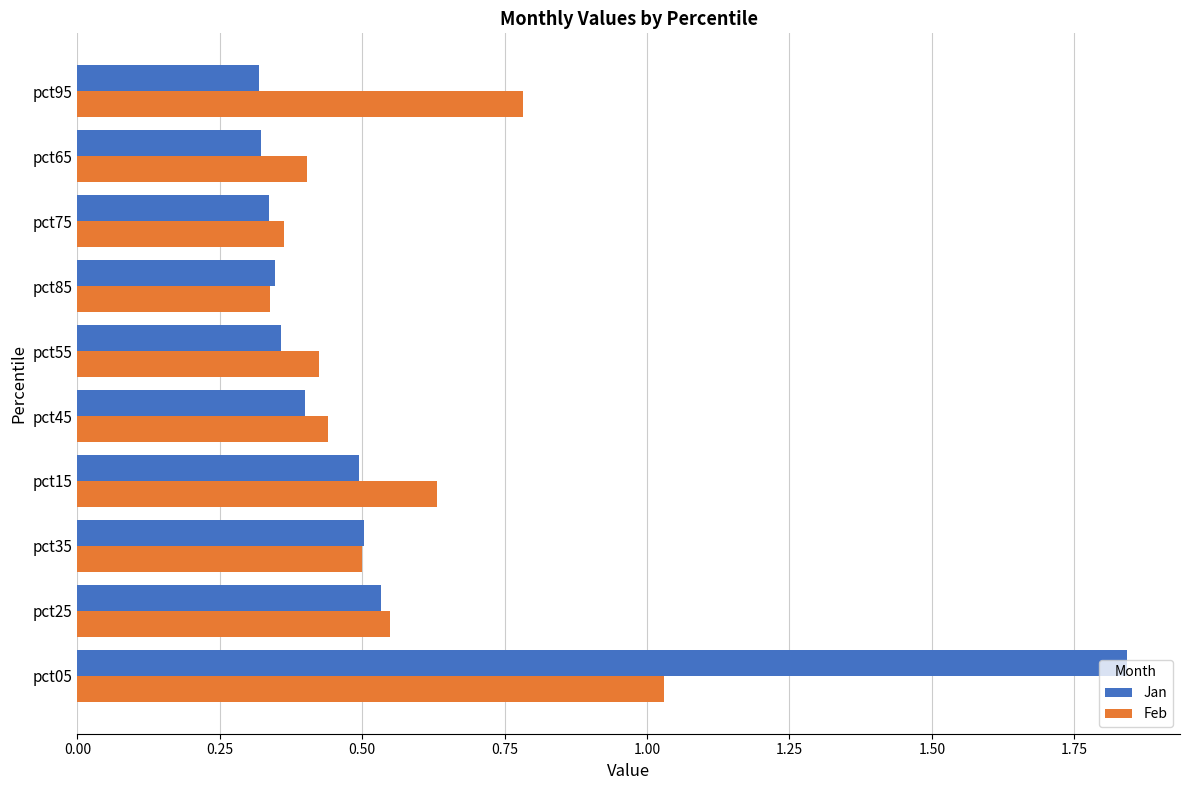

What are all the series names shown in the legend?

Jan, Feb